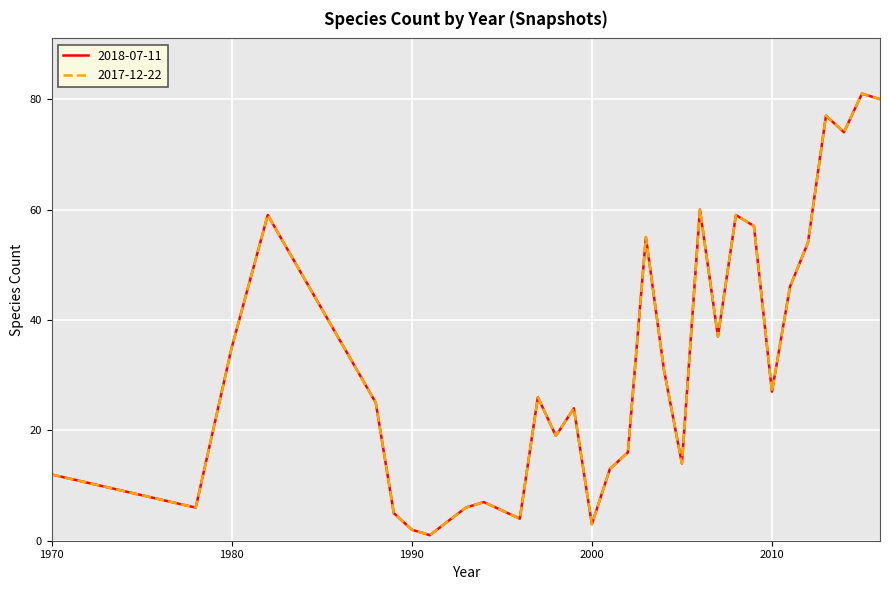

At which label is 2017-12-22 closest to 41?

2007